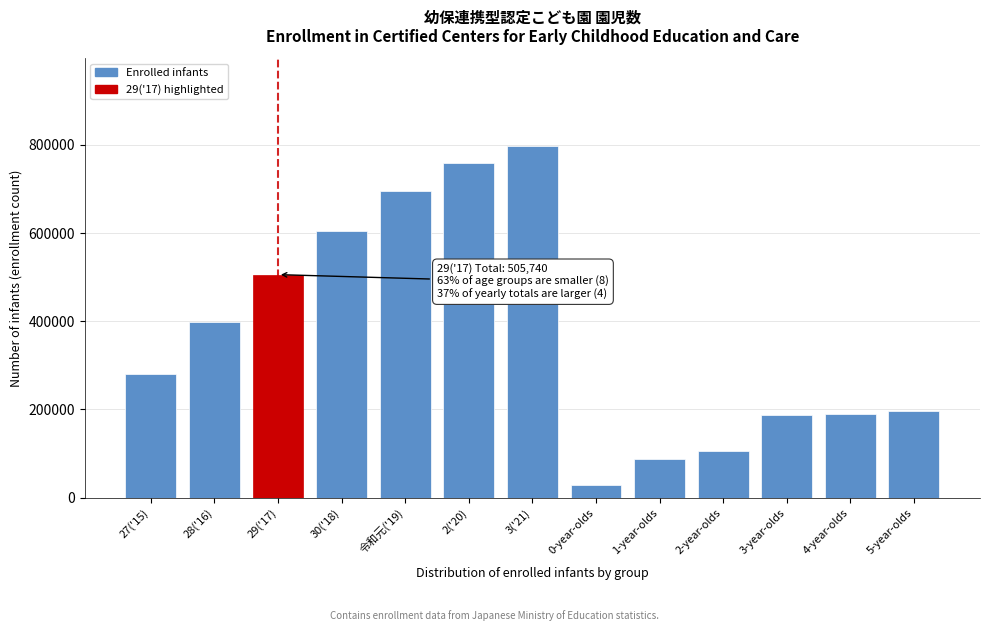

What is the difference between the maximum and second lowest values?

708693